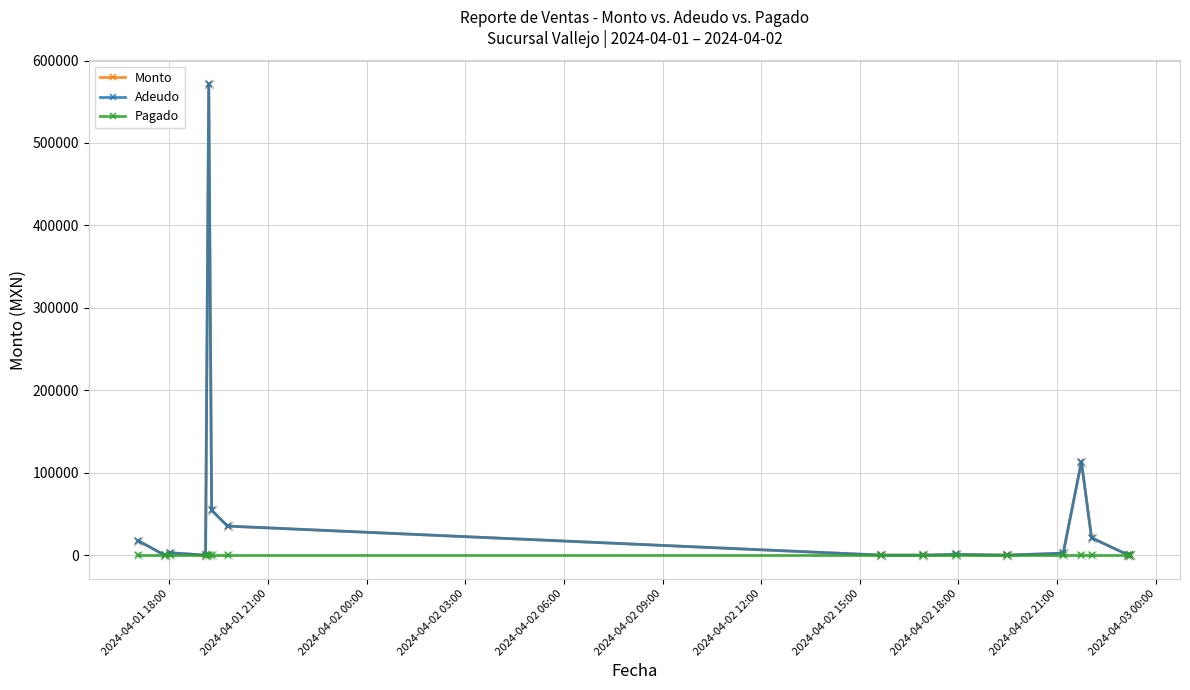

Does the chart have visible grid lines?

Yes